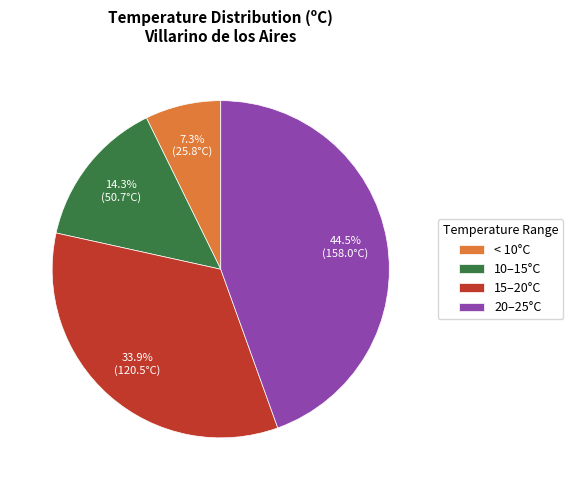

To the nearest percent, what is the difference between the largest and smallest slice percentages?

37%